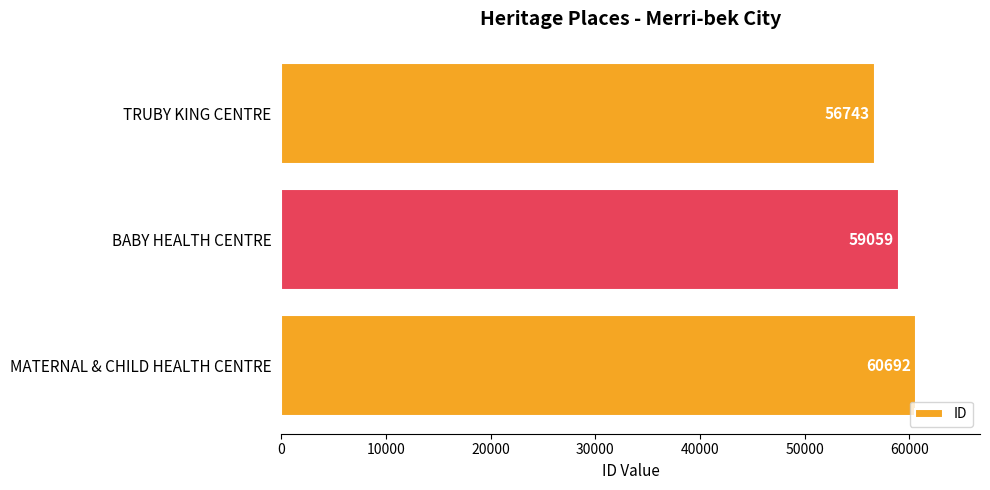

What is the approximate value at BABY HEALTH CENTRE?

59059